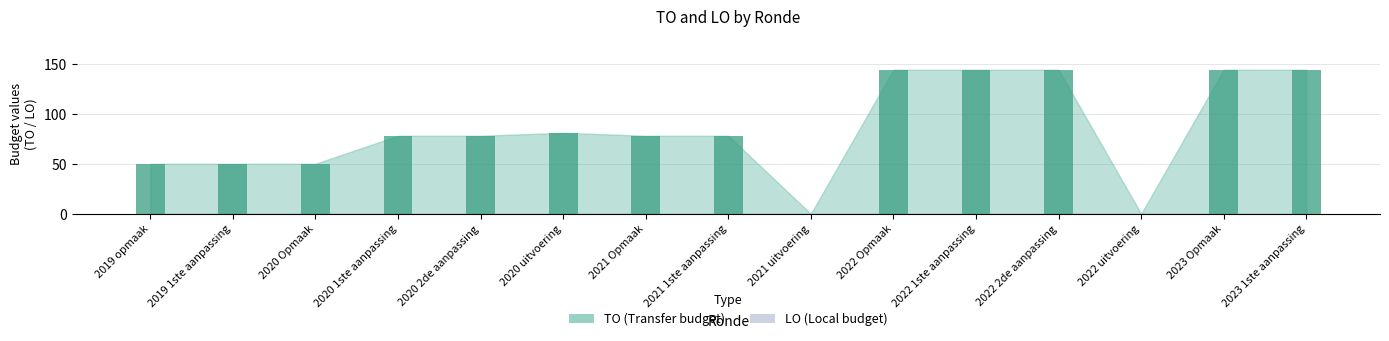

What is the greatest value displayed?

144